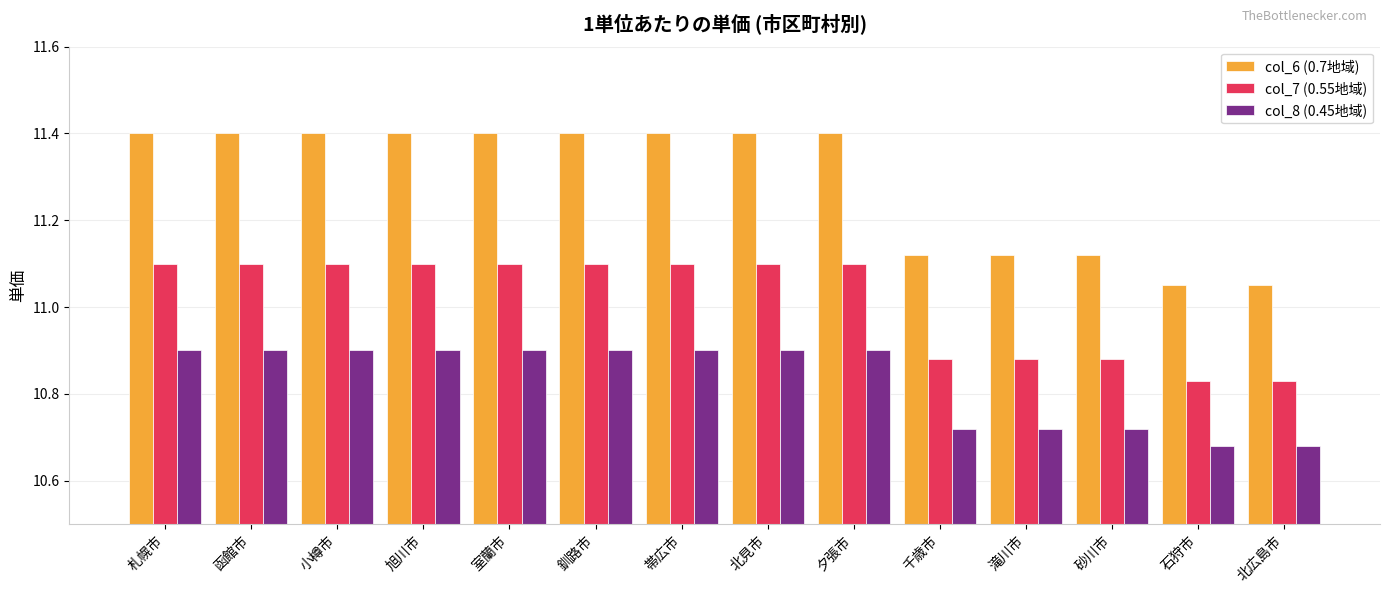

How many groups of bars are there?

14